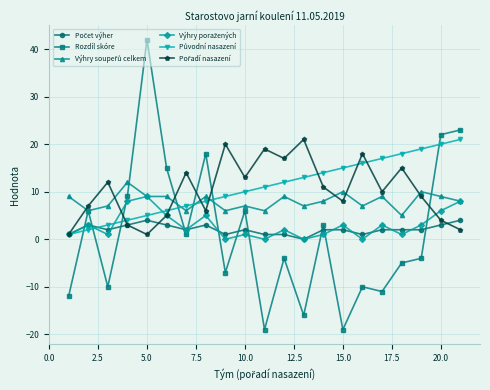

What is the greatest value displayed?

42